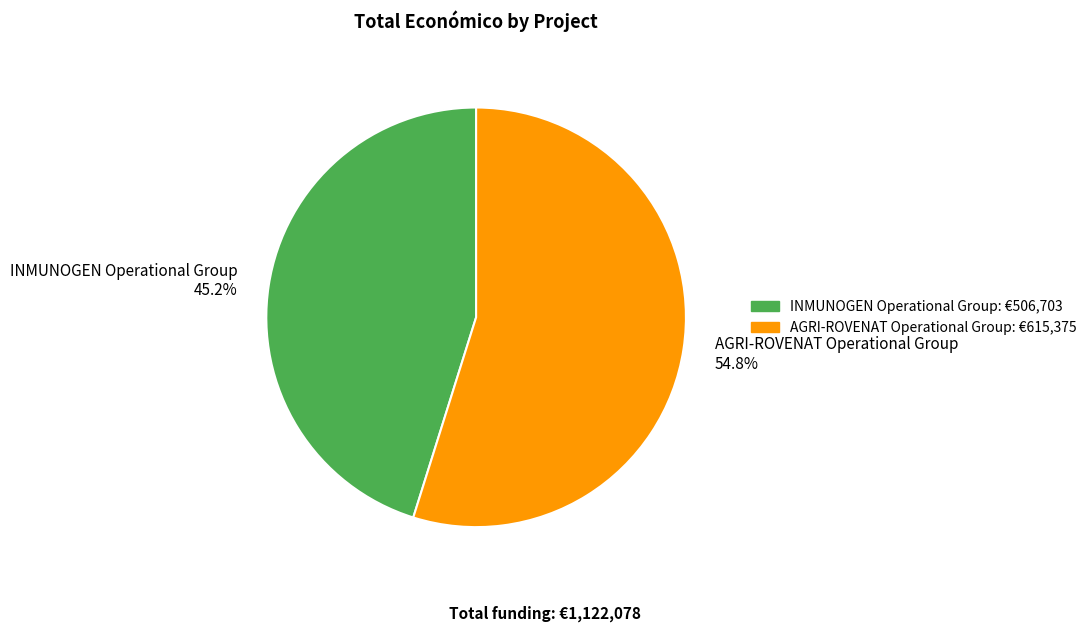

Count the number of slices in the pie.

2